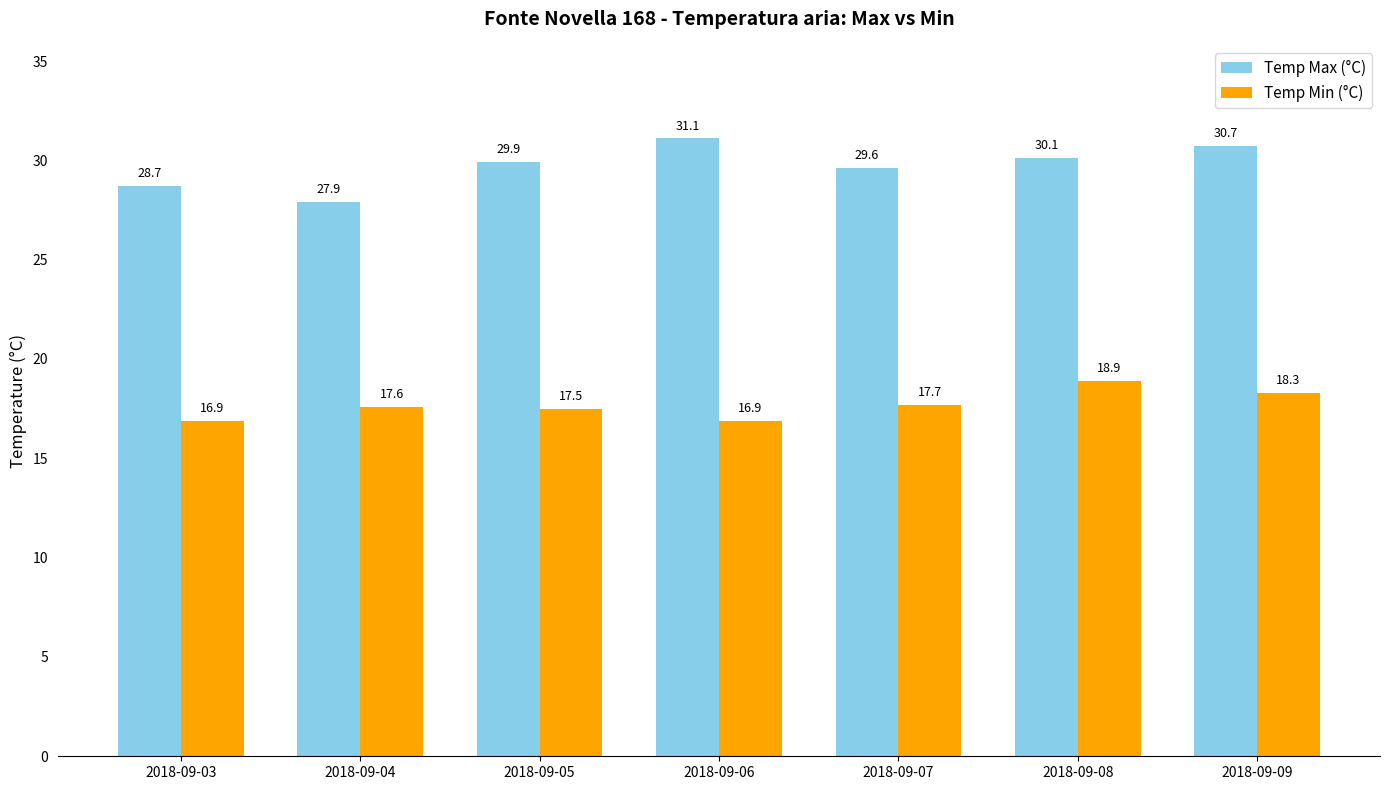

Where does the Temp Max (°C) series first go above 29?

2018-09-05